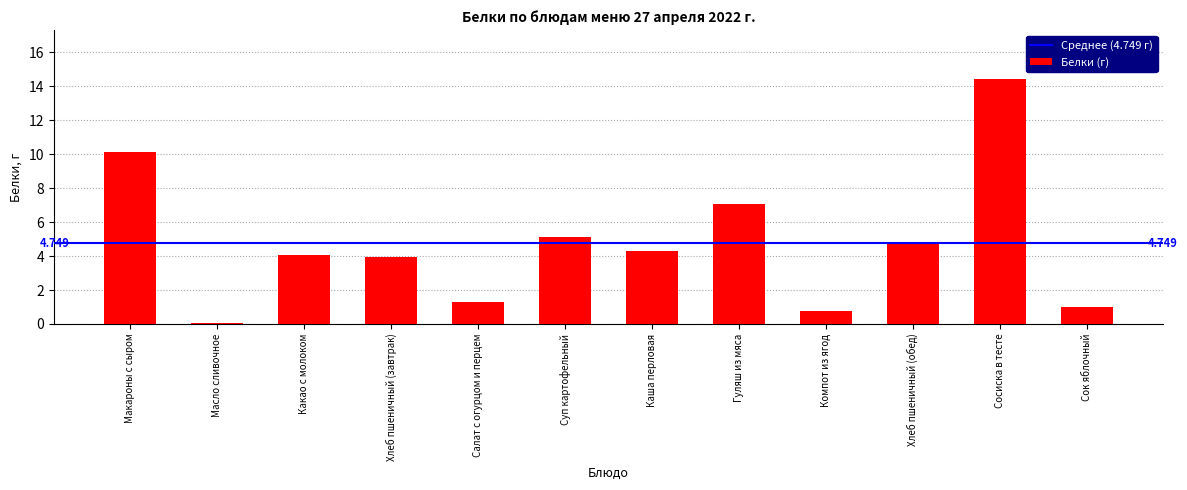

What is the label of the 3rd bar from the right?

Хлеб пшеничный (обед)